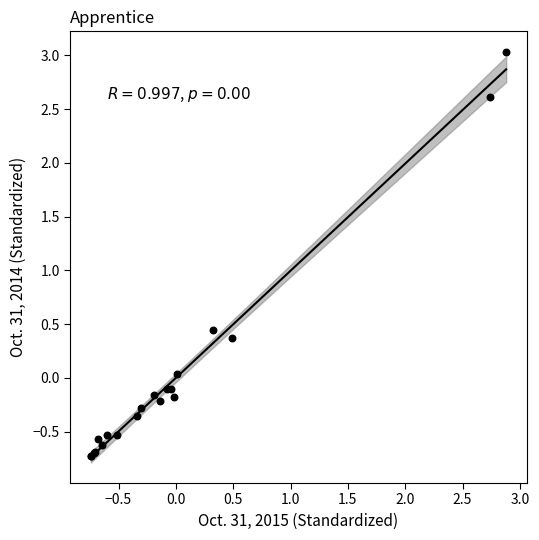

What Y value in the scatter plot is closest to 1?

0.4